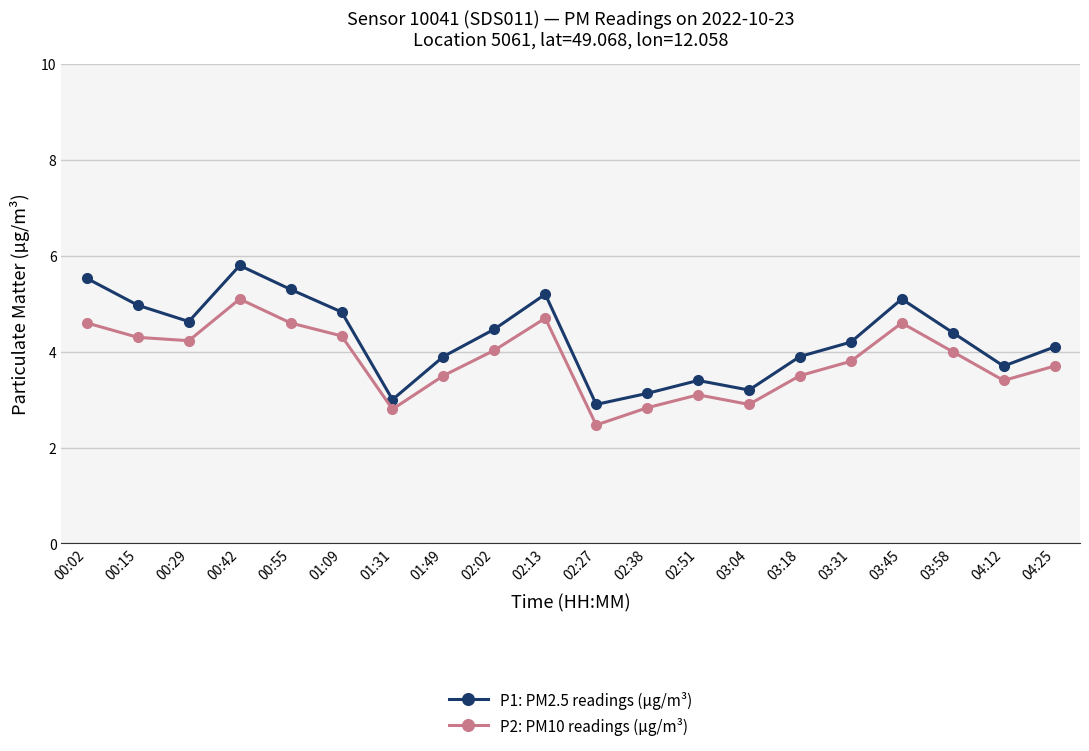

True or false: P1: PM2.5 readings (µg/m³) and P2: PM10 readings (µg/m³) intersect in this chart.

False